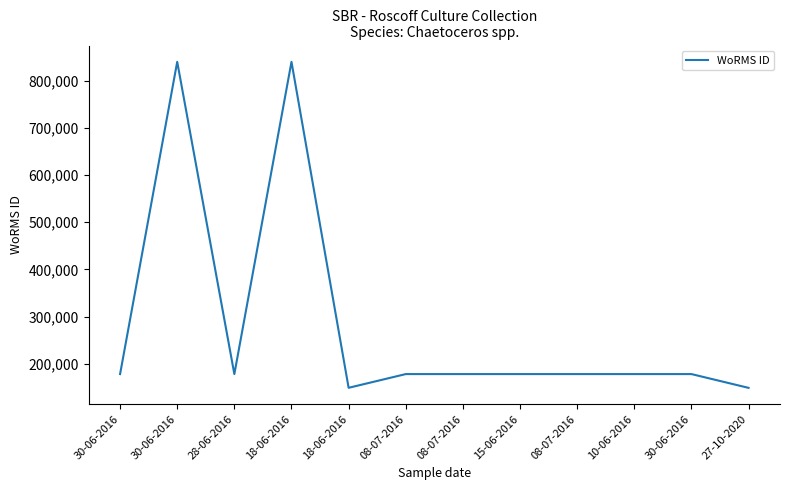

Does the chart have visible grid lines?

No